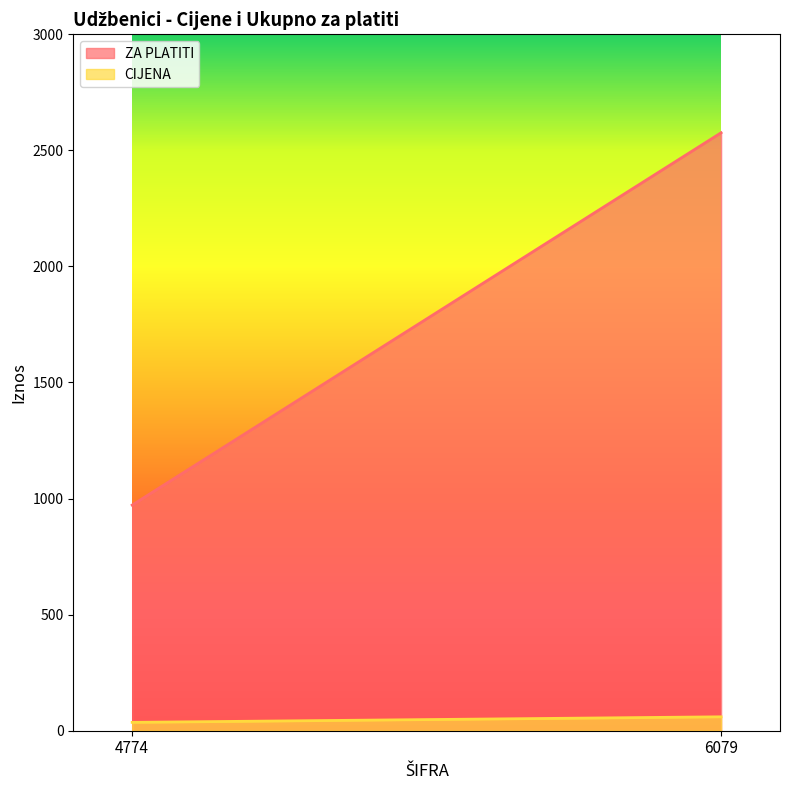

Which series has the largest range (max minus min)?

ZA PLATITI